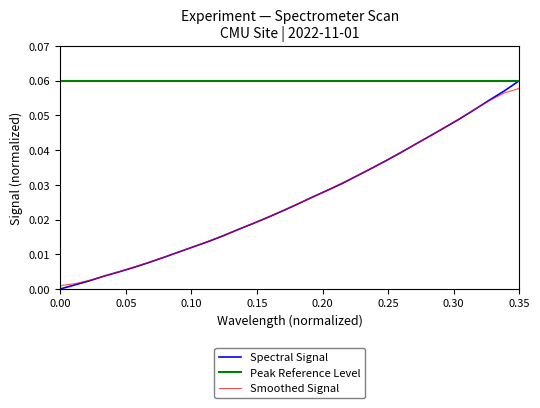

True or false: there are more than 1 points higher than both neighbors.

False